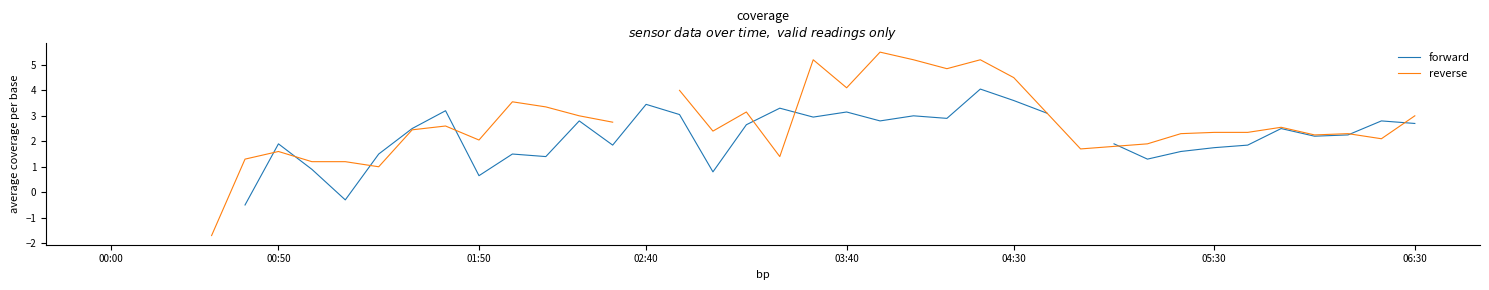

How many categories are shown in the chart?

40